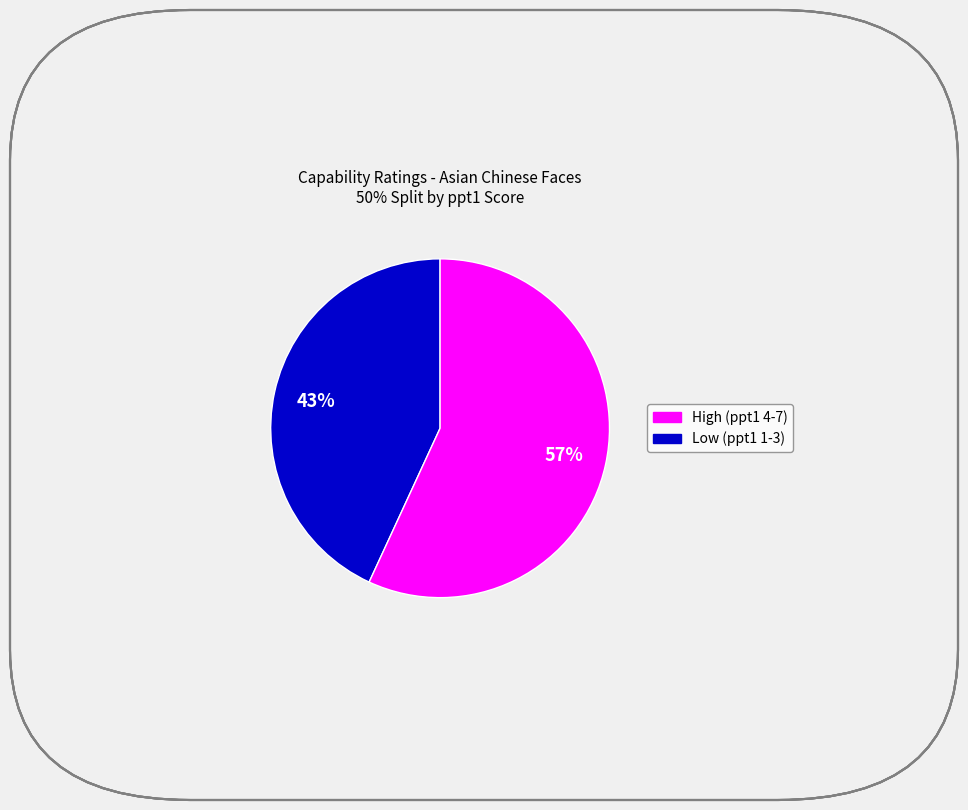

Does any single category account for the majority?

Yes